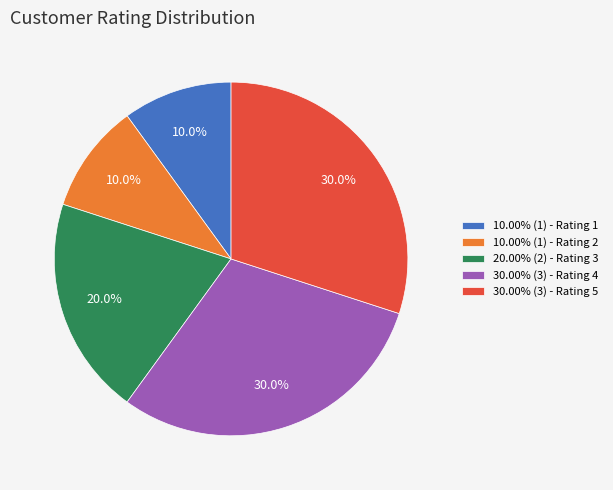

Is there any slice that represents more than half of the pie?

No